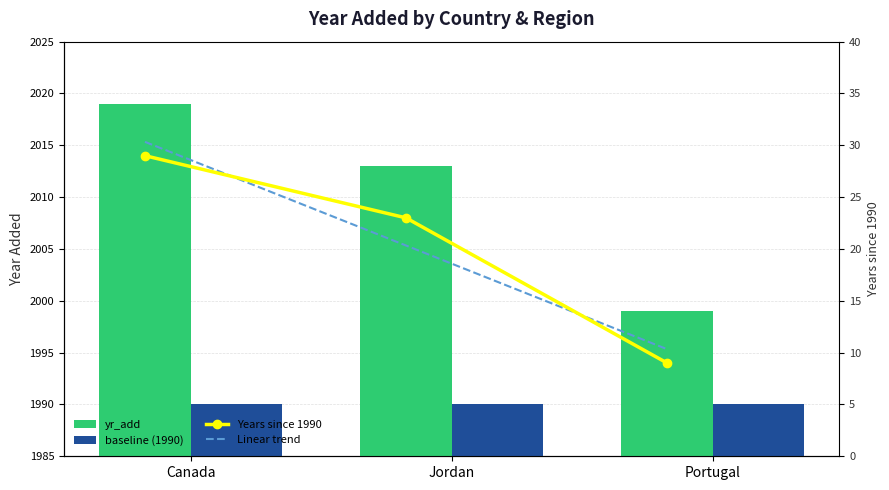

What is the label of the 3rd bar from the left?

Portugal